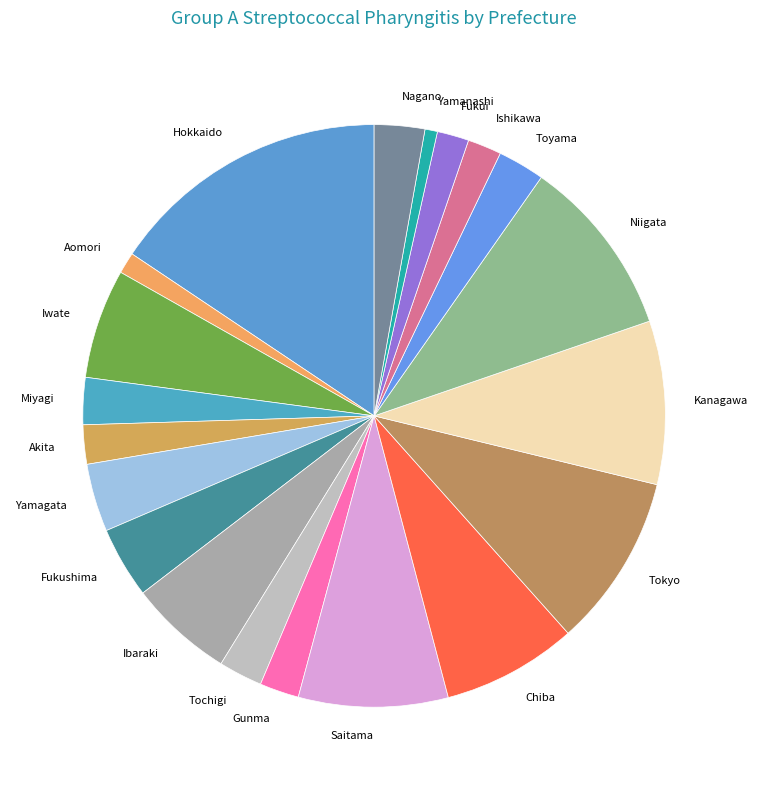

Do Tochigi and Yamanashi together represent more than half of the pie?

No